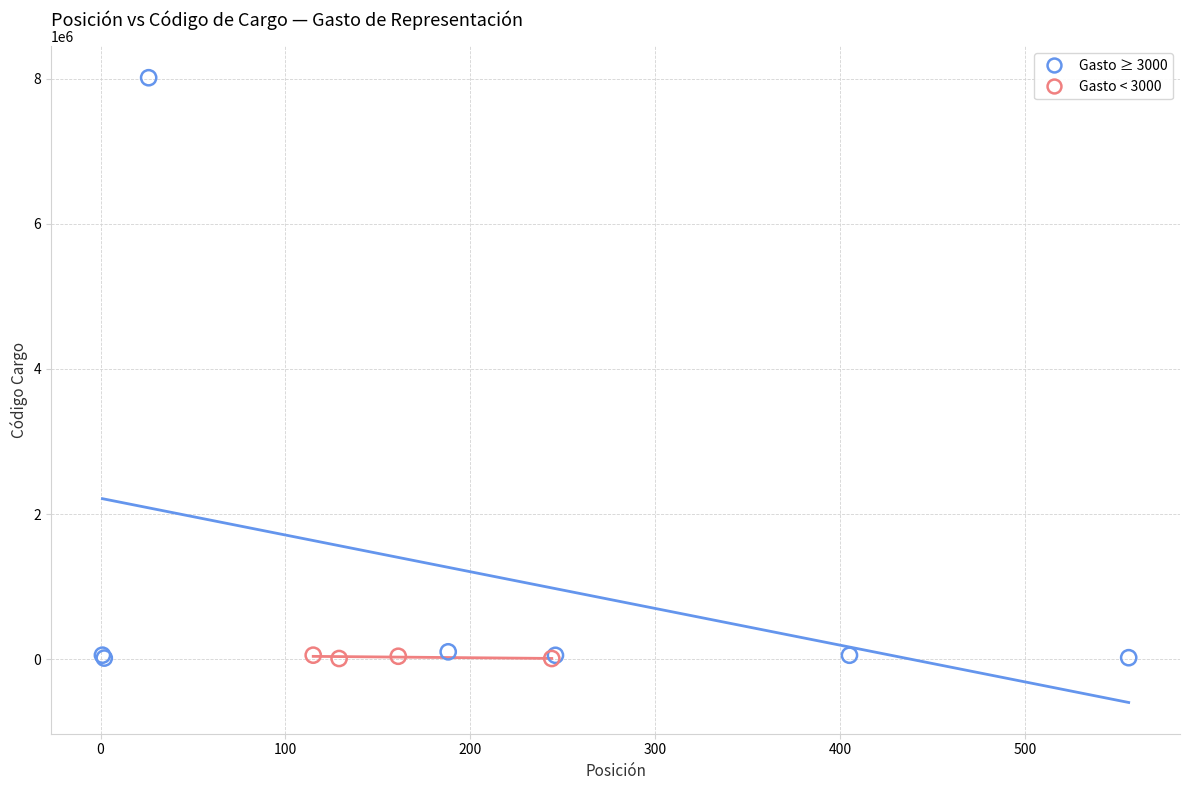

Which series reaches the maximum Y coordinate?

Gasto ≥ 3000